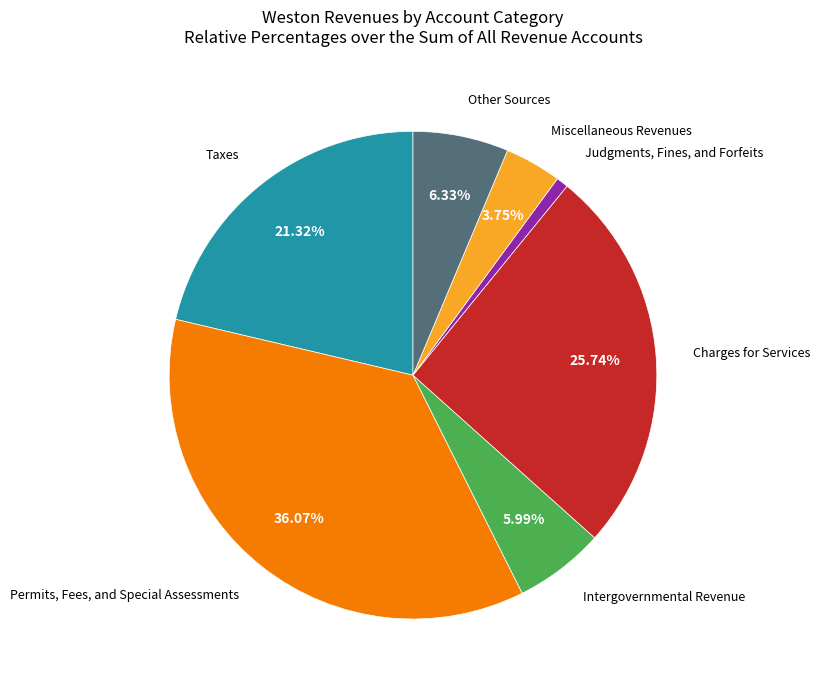

Is there any slice that represents more than half of the pie?

No